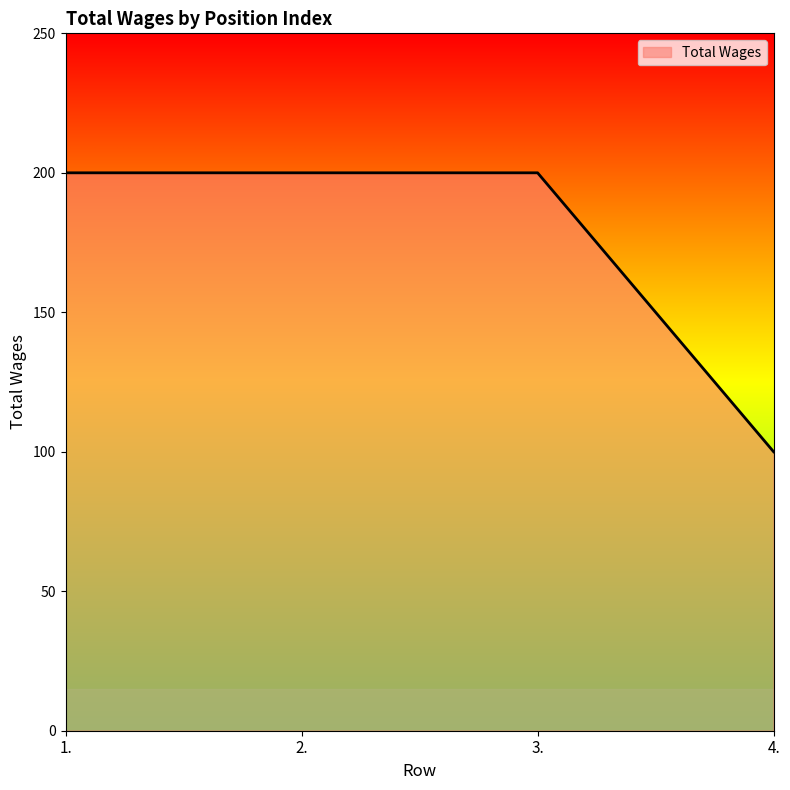

Is it true that the value at 4. is 56?

False